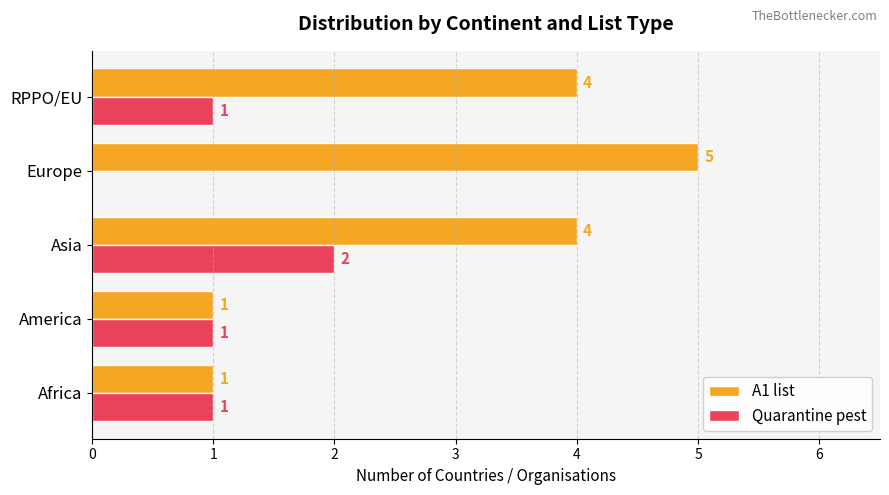

What is the maximum value for A1 list?

5